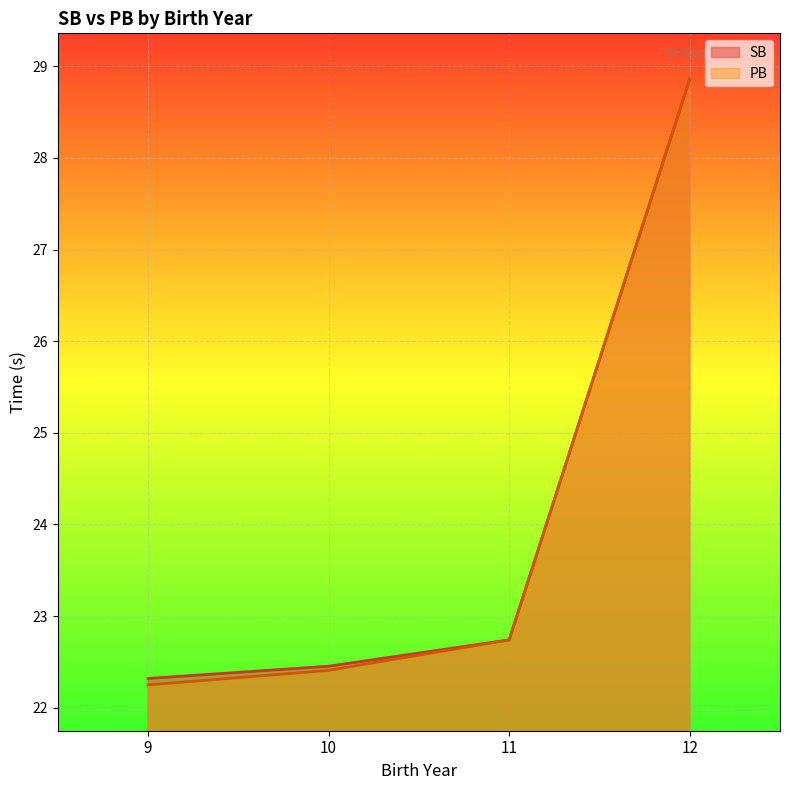

Is it true that PB equals 10.7 at 11?

False